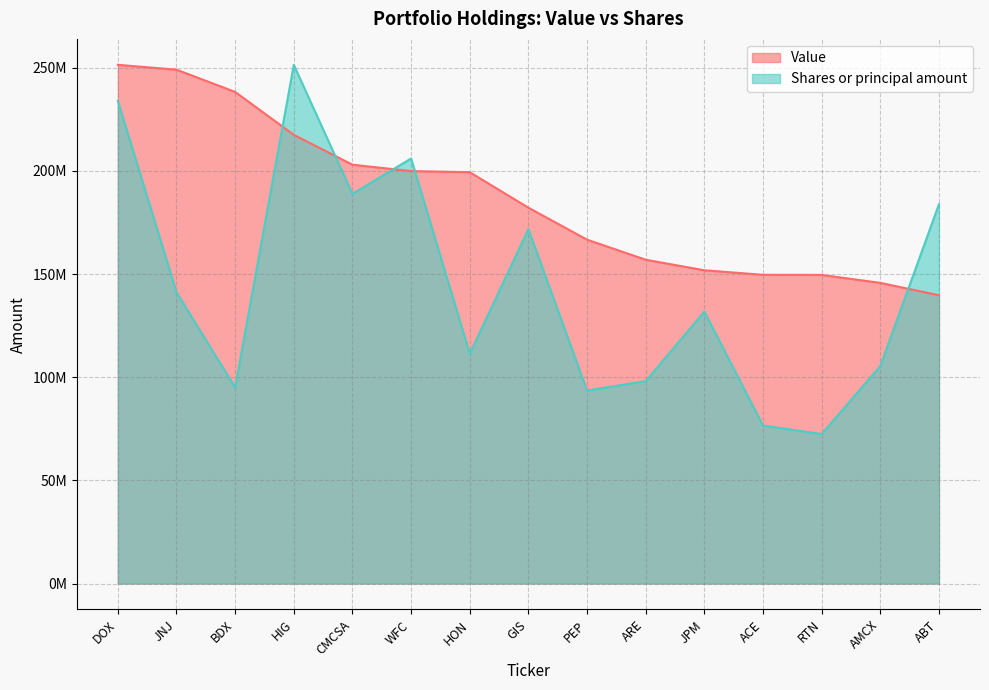

Does the chart display data point markers on the line(s)?

No